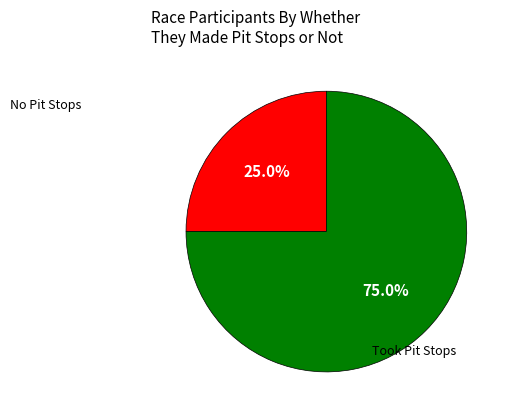

Is there a majority slice in this chart?

Yes